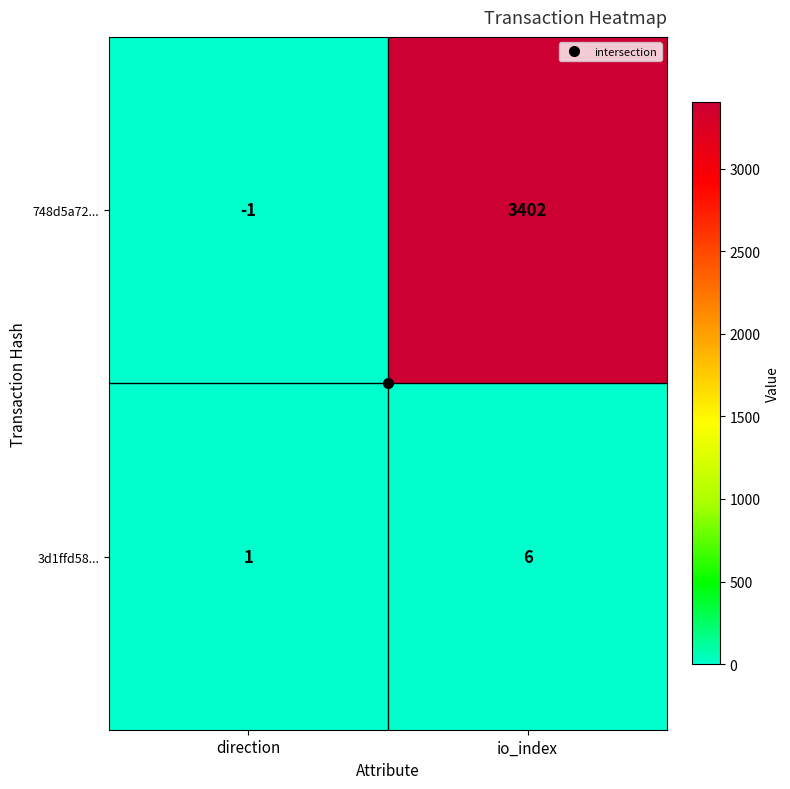

At which label is 748d5a72... closest to 1700?

direction